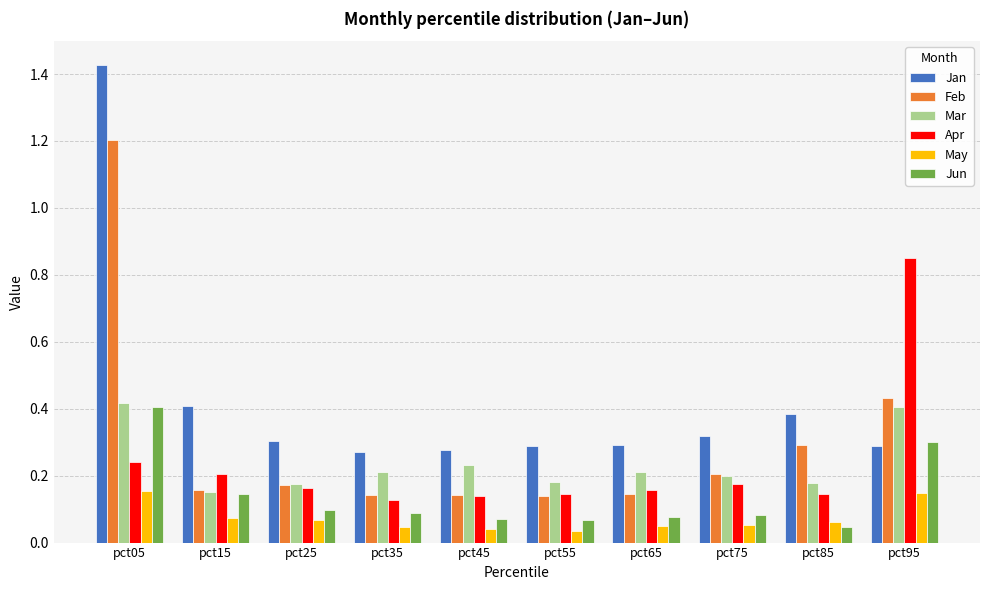

What is the difference between the maximum and minimum values in the Apr series?

0.7